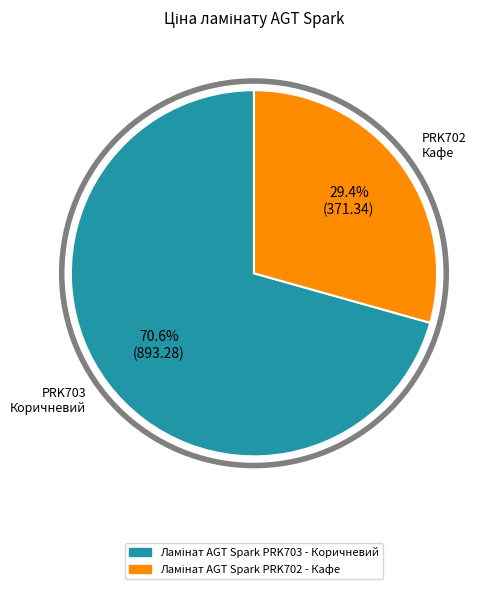

Does any single category account for the majority?

Yes